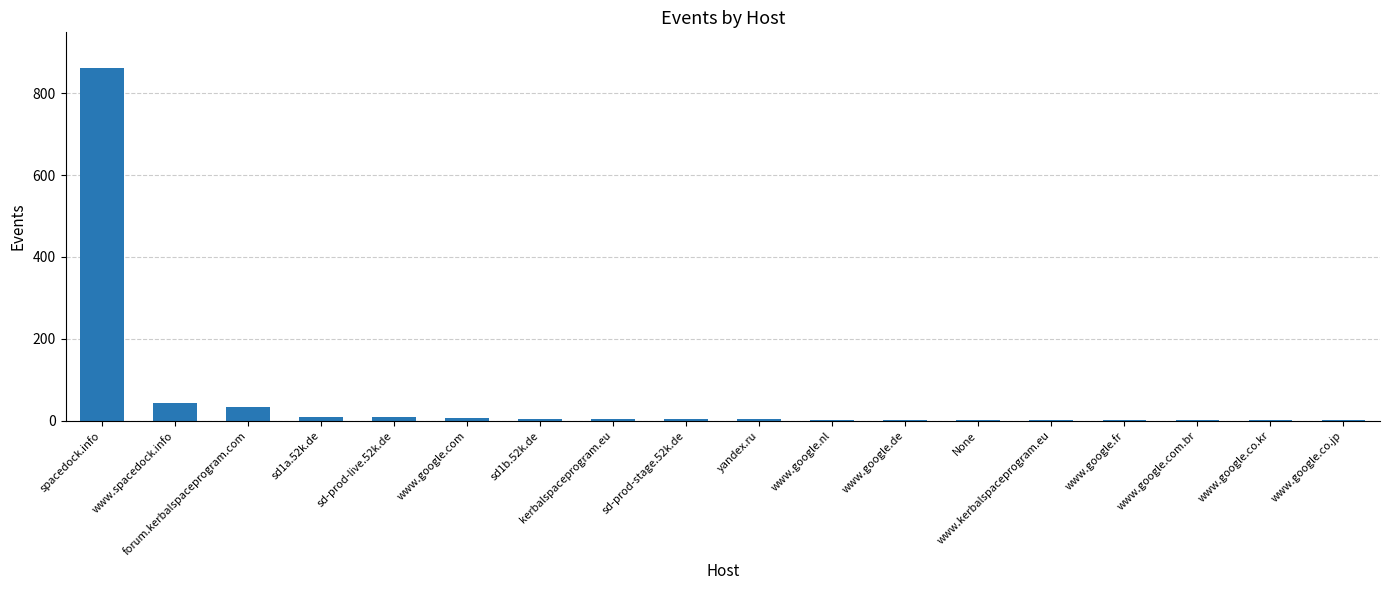

What is the approximate value at forum.kerbalspaceprogram.com, to the nearest 50?

50